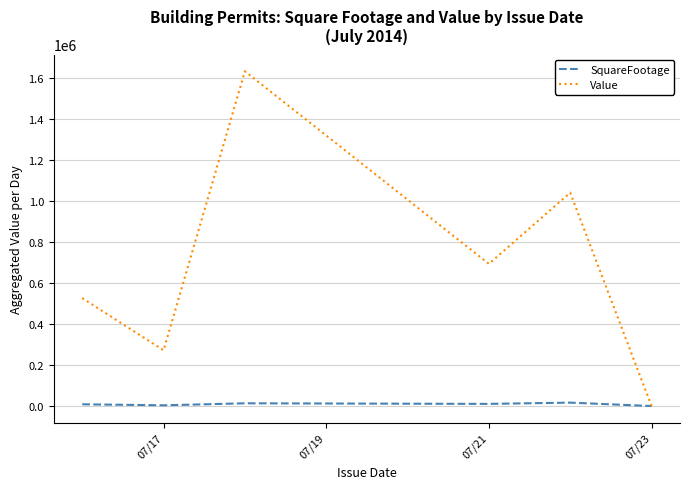

Rank the series by their average value, from highest to lowest.

Value, SquareFootage